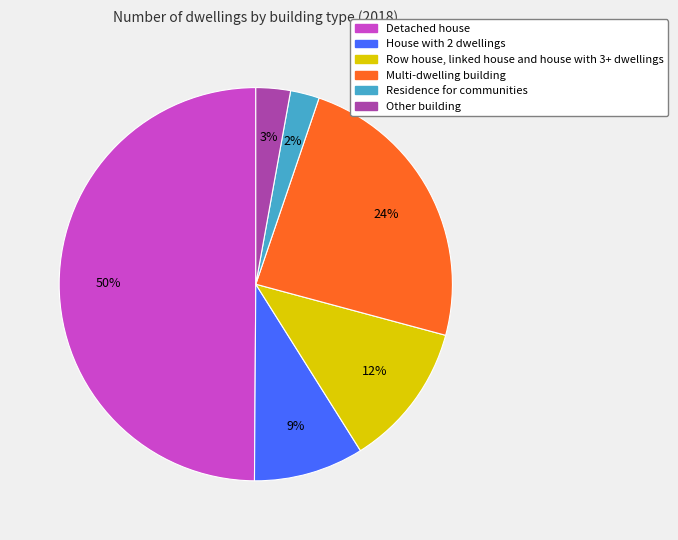

Does House with 2 dwellings account for over 50% of the chart?

No